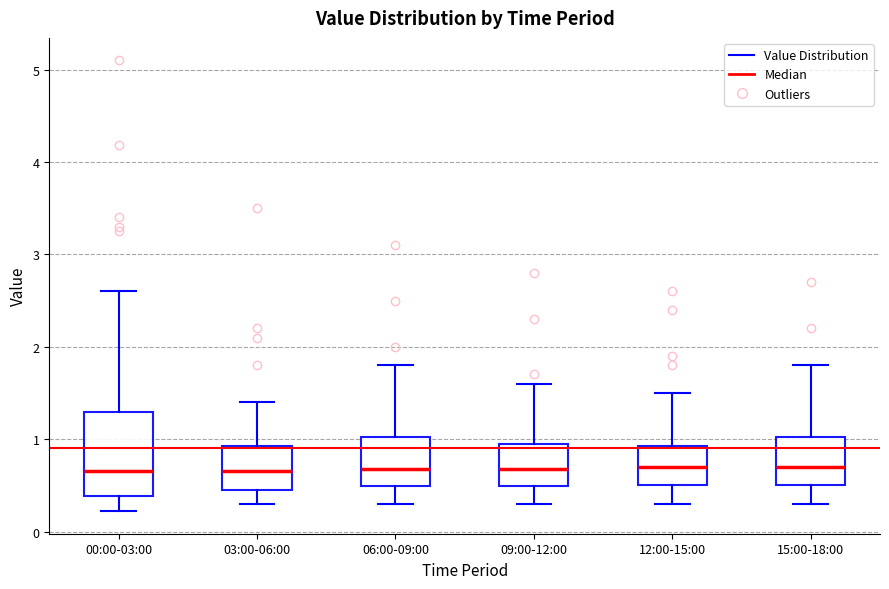

Reading left to right, read every box against the y-axis: the position of its median line, the range the box covers, and the ends of its whiskers. The values are not printed on the chart, so give them approximately, as read against the axis.

00:00-03:00: median 0.7, box 0.4 to 1.3, whiskers 0.2 to 2.6
03:00-06:00: median 0.7, box 0.5 to 0.9, whiskers 0.3 to 1.4
06:00-09:00: median 0.7, box 0.5 to 1.0, whiskers 0.3 to 1.8
09:00-12:00: median 0.7, box 0.5 to 1.0, whiskers 0.3 to 1.6
12:00-15:00: median 0.7, box 0.5 to 0.9, whiskers 0.3 to 1.5
15:00-18:00: median 0.7, box 0.5 to 1.0, whiskers 0.3 to 1.8